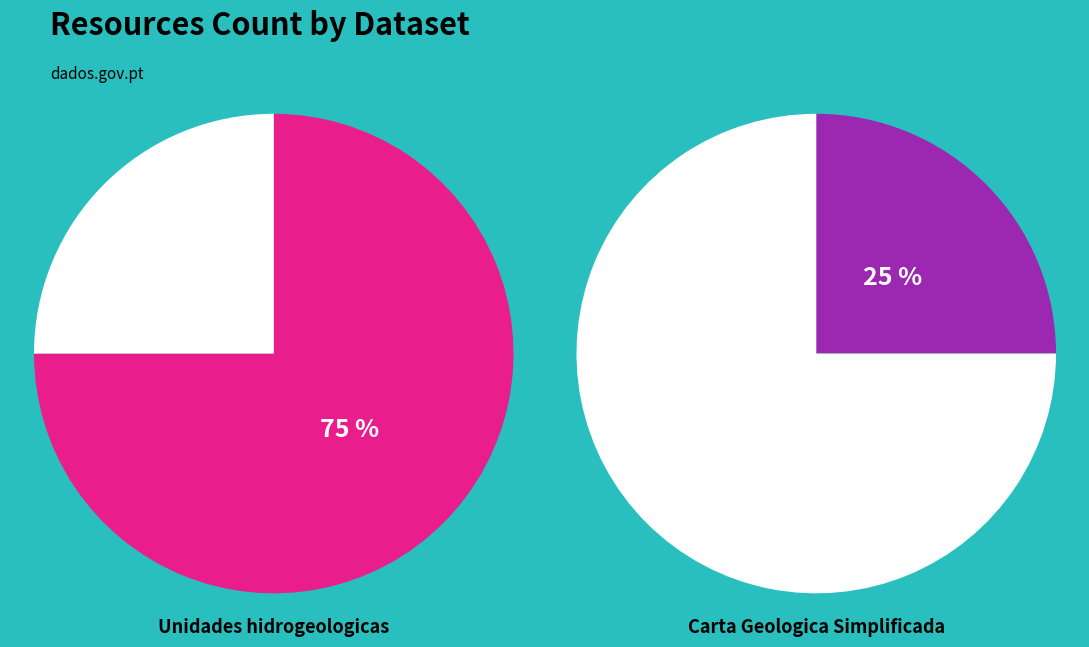

Which slice is the largest?

Unidades hidrogeologicas